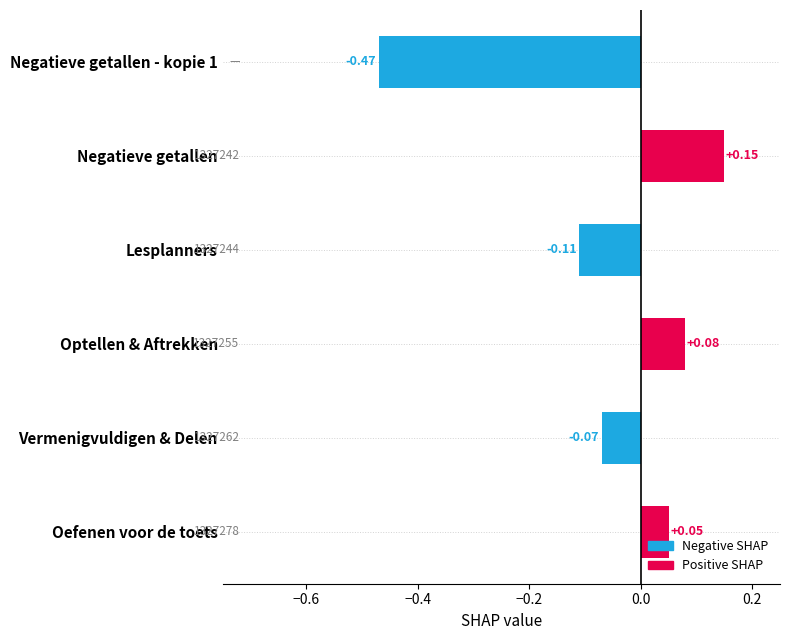

Between Lesplanners and Optellen & Aftrekken, which is larger?

Optellen & Aftrekken